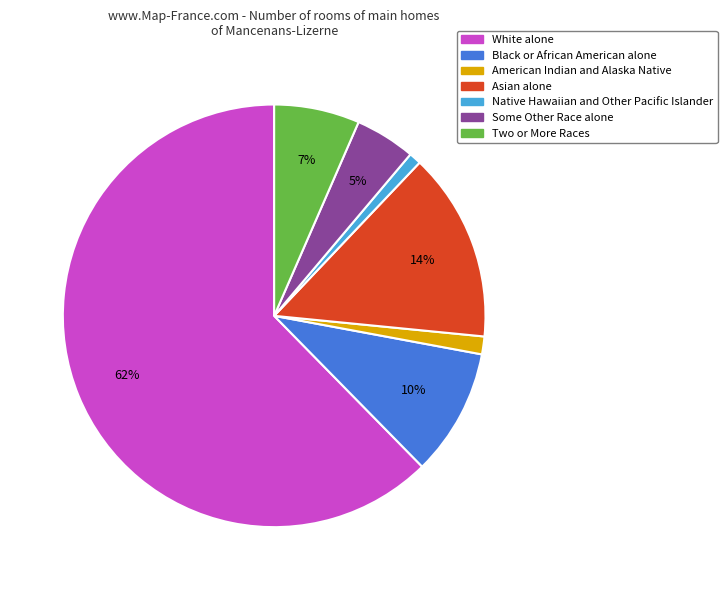

To the nearest percent, what portion does White alone represent?

62%